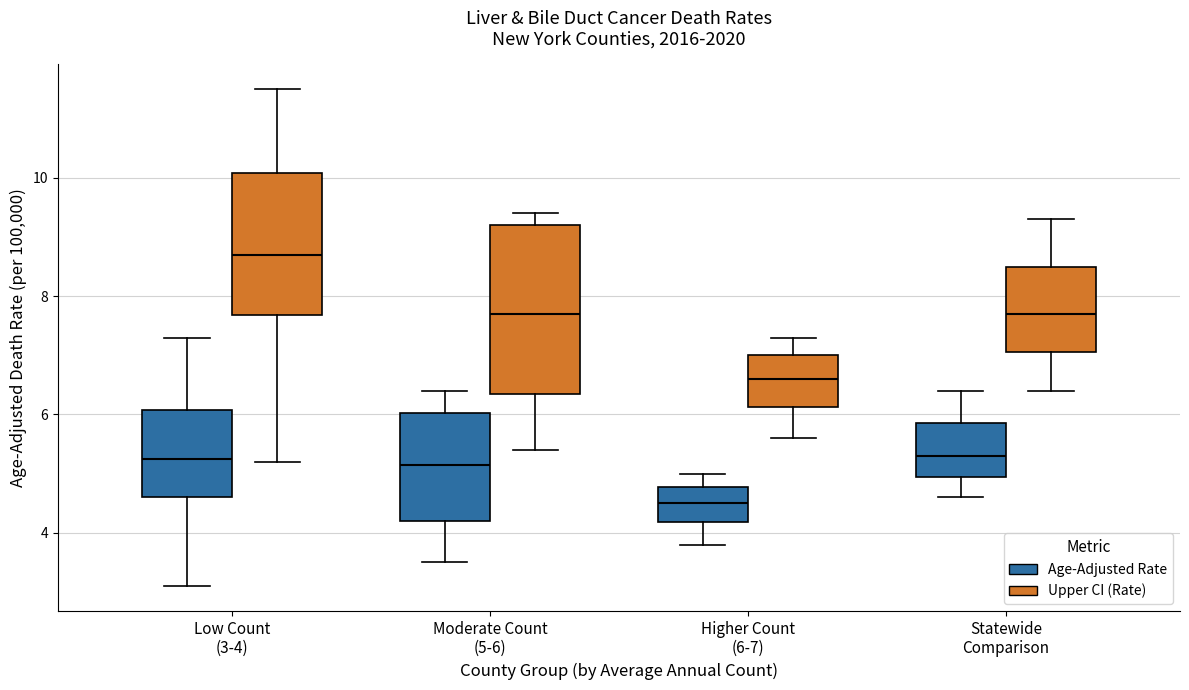

Reading left to right, transcribe this box plot: for each box, give where its median line is, the range the box spans, and where its two whiskers end, as read against the y-axis. The values are not printed on the chart, so give them approximately, as read against the axis.

Low Count (3-4) (Age-Adjusted Rate): median 5.2, box 4.6 to 6.0, whiskers 3.2 to 7.4
Low Count (3-4) (Upper CI (Rate)): median 8.8, box 7.6 to 10.0, whiskers 5.2 to 11.6
Moderate Count (5-6) (Age-Adjusted Rate): median 5.2, box 4.2 to 6.0, whiskers 3.6 to 6.4
Moderate Count (5-6) (Upper CI (Rate)): median 7.8, box 6.4 to 9.2, whiskers 5.4 to 9.4
Higher Count (6-7) (Age-Adjusted Rate): median 4.6, box 4.2 to 4.8, whiskers 3.8 to 5.0
Higher Count (6-7) (Upper CI (Rate)): median 6.6, box 6.2 to 7.0, whiskers 5.6 to 7.4
Statewide Comparison (Age-Adjusted Rate): median 5.4, box 5.0 to 5.8, whiskers 4.6 to 6.4
Statewide Comparison (Upper CI (Rate)): median 7.8, box 7.0 to 8.6, whiskers 6.4 to 9.4